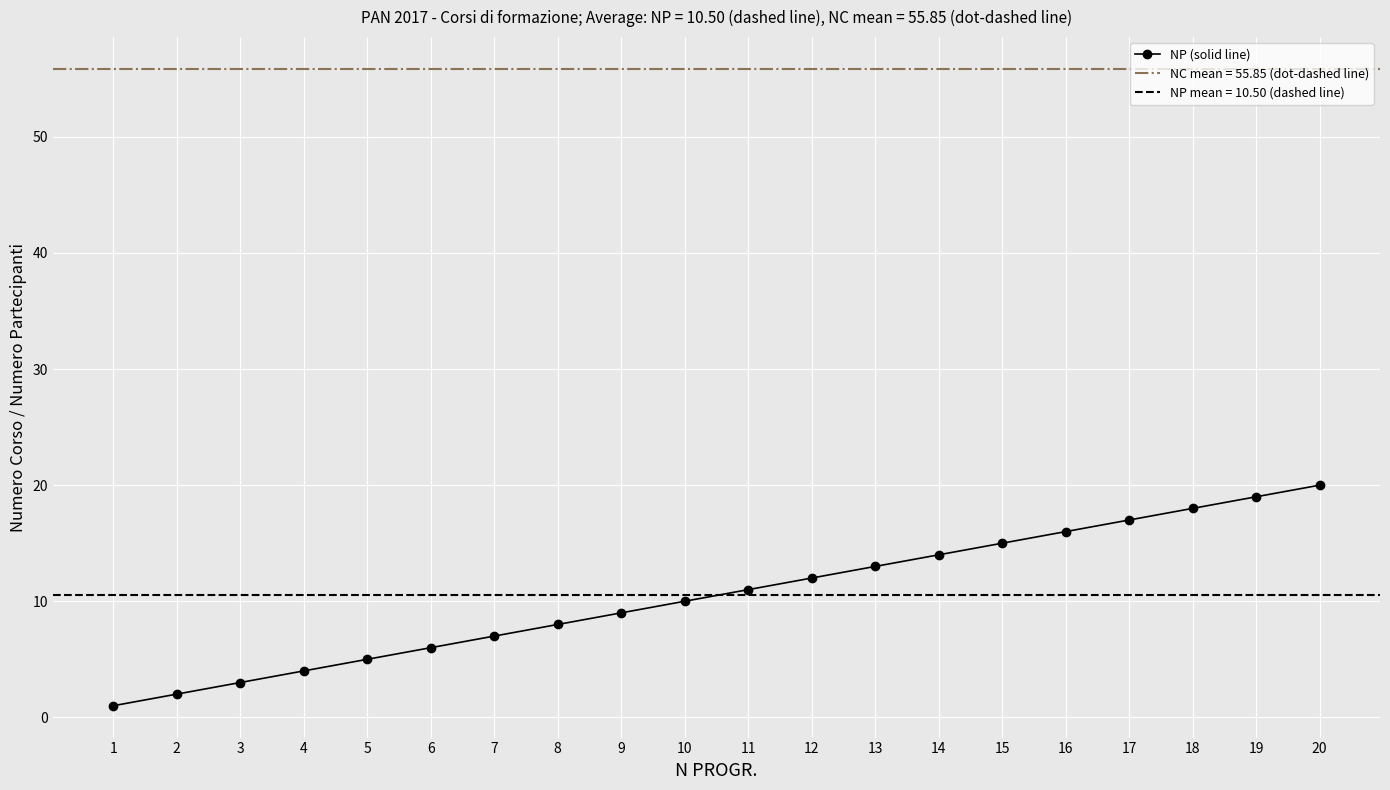

How many values are below 11?

10